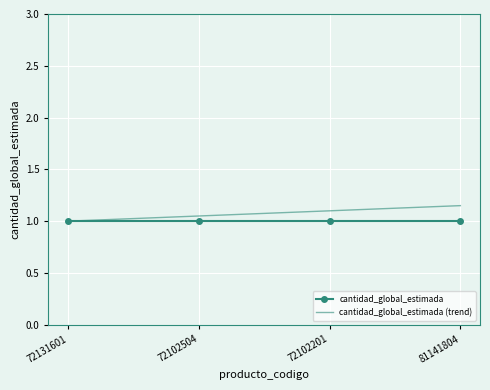

What is the minimum value shown in the chart?

1.0